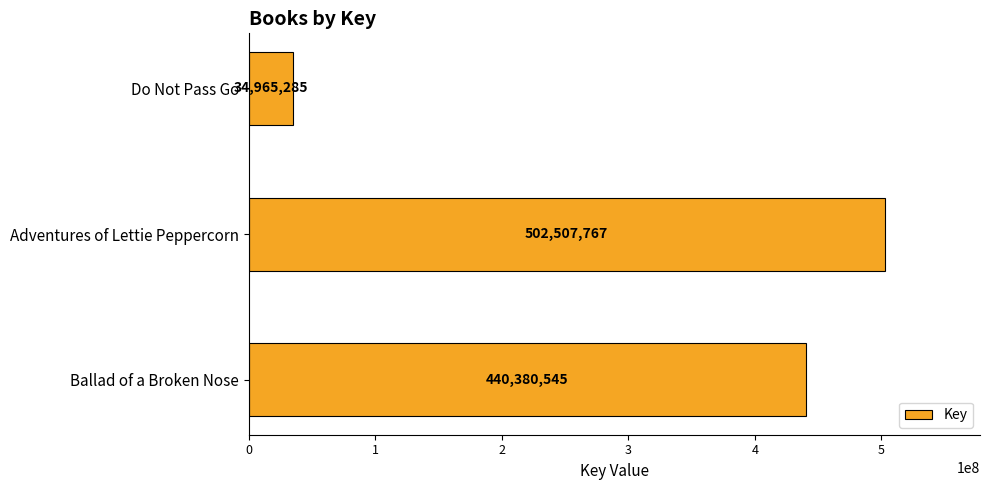

What is the average value?

325951199